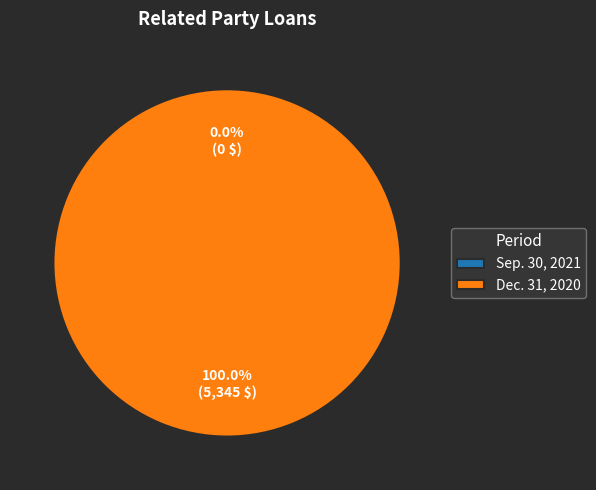

Is it true that Sep. 30, 2021 is 0% of the pie?

True